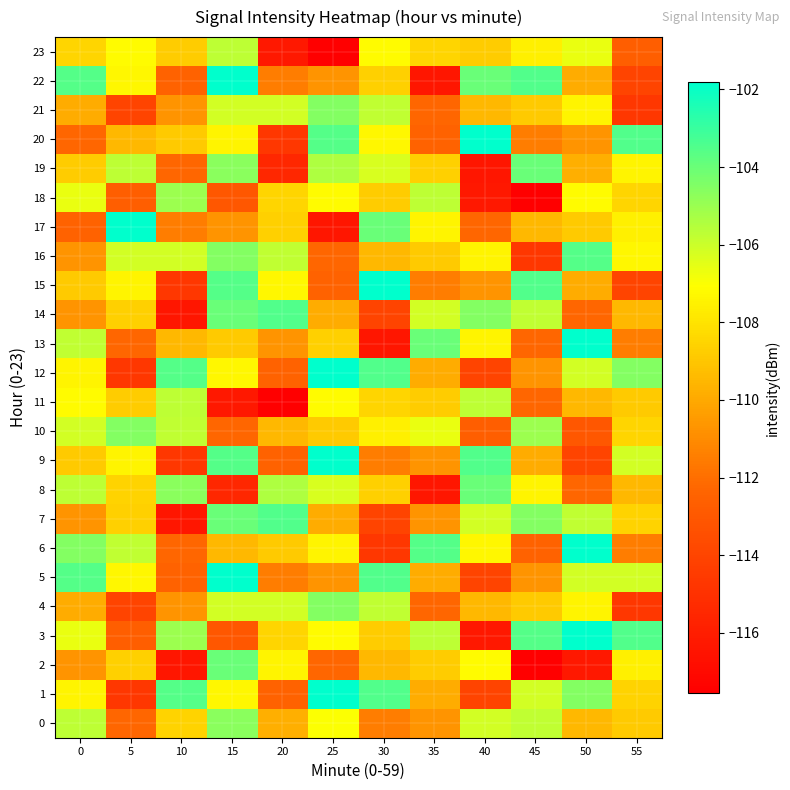

Rank the series by their maximum value, from lowest to highest.

11, 23, 18, 0, 4, 10, 21, 2, 8, 19, 16, 7, 14, 1, 3, 5, 6, 9, 12, 13, 15, 17, 20, 22